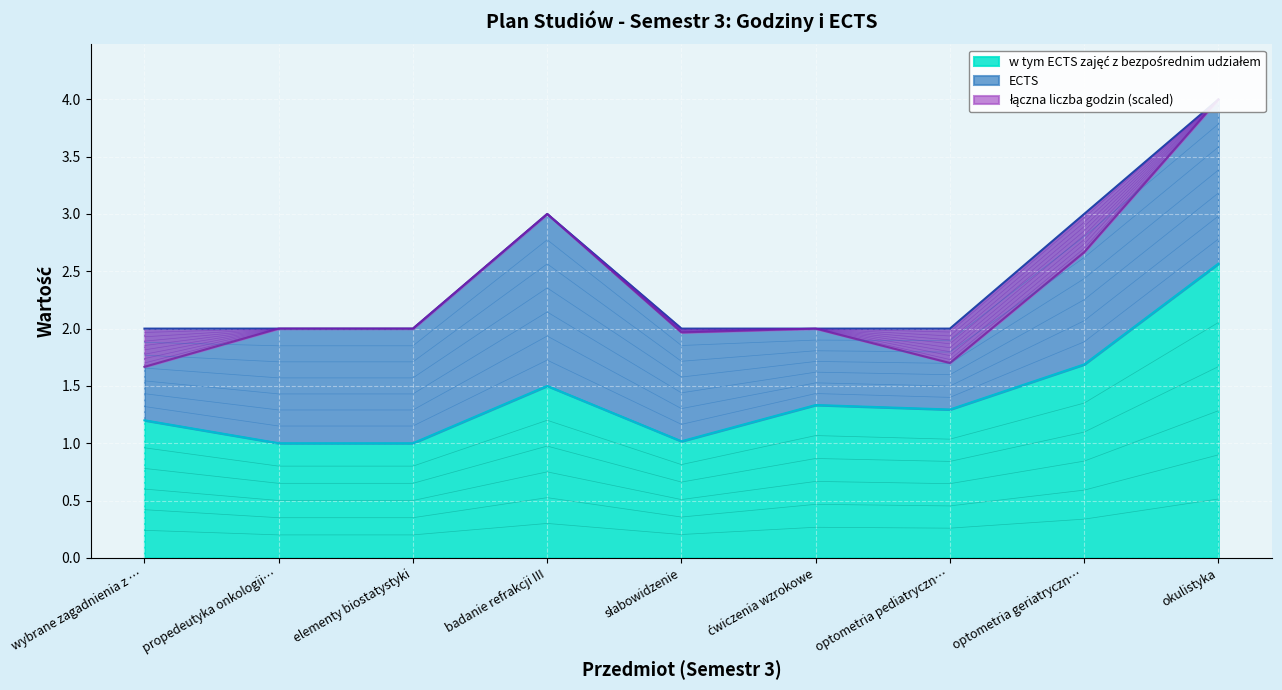

What is the difference between the ECTS values at elementy biostatystyki and badanie refrakcji III?

1.0